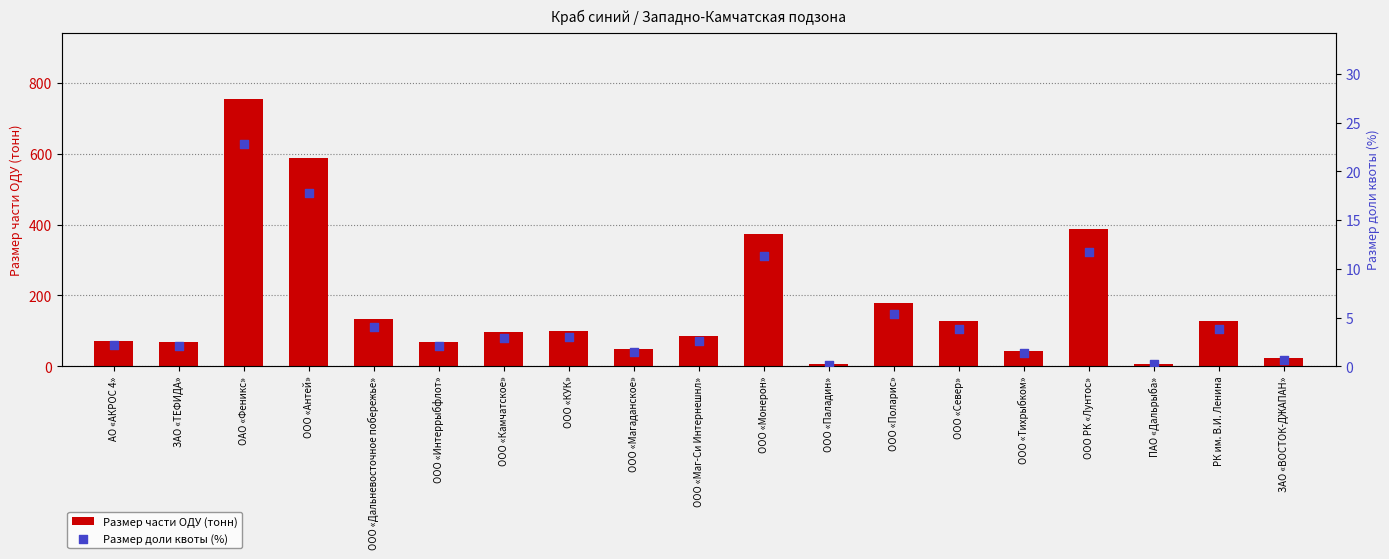

What is the total value across all series at ООО «Север»?

130.6